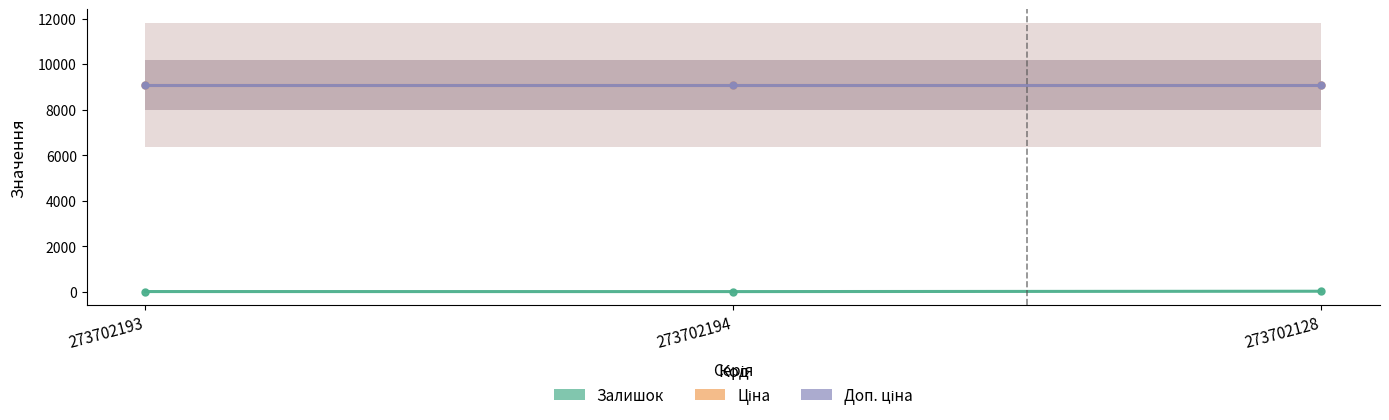

Is this an area chart (filled region under the line)?

No